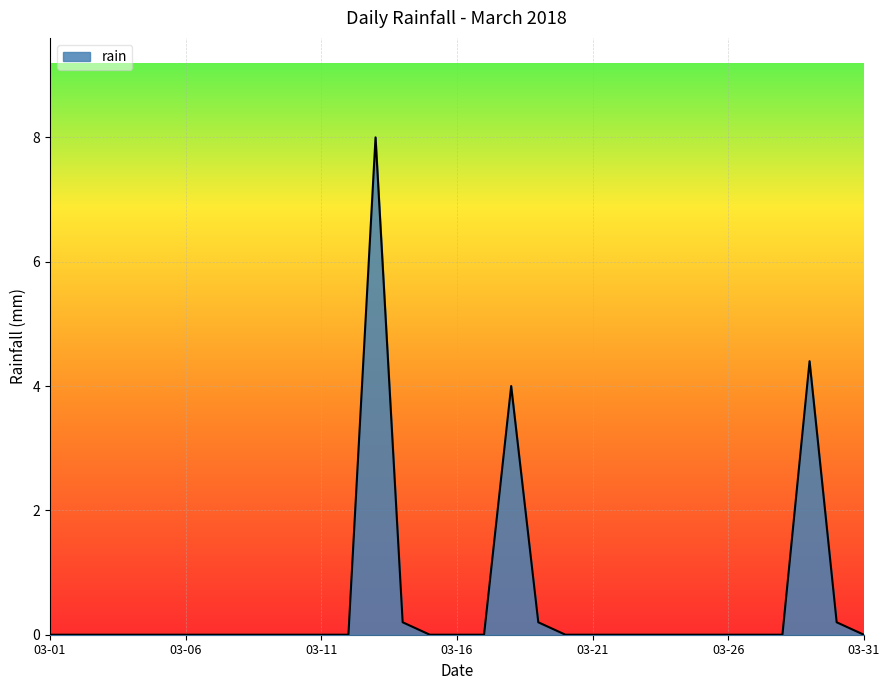

What is the difference between the maximum and minimum values?

8.0